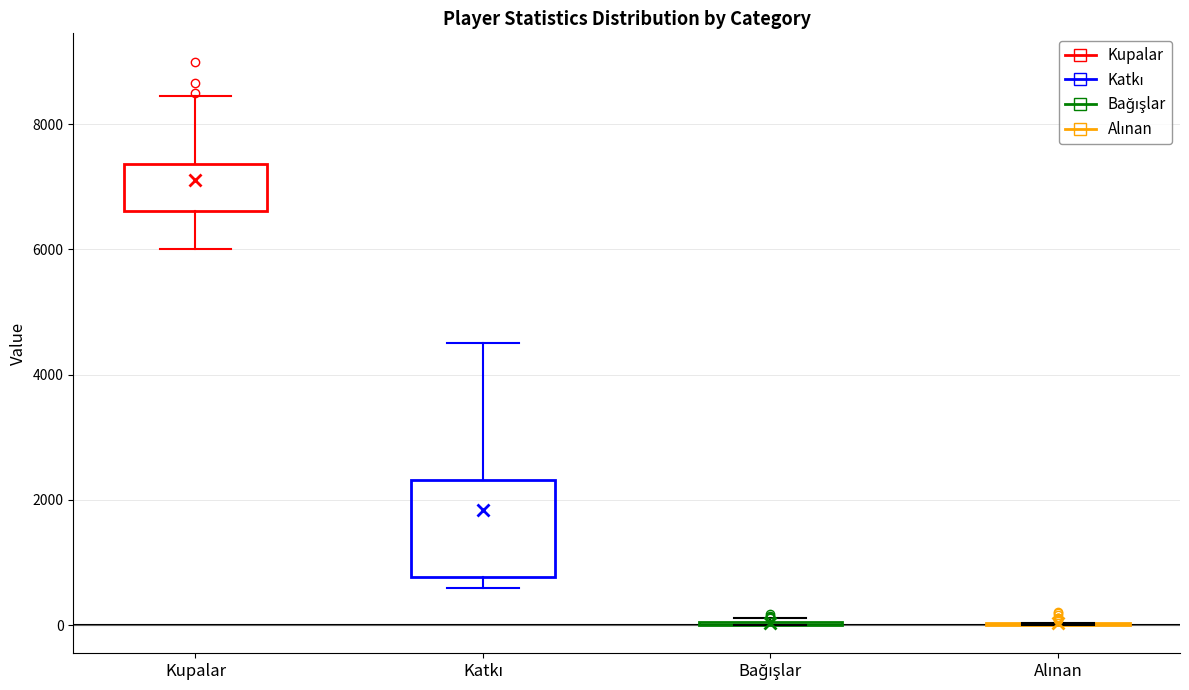

Comparing the boxes themselves (not the whiskers), which one is the tallest?

Katkı